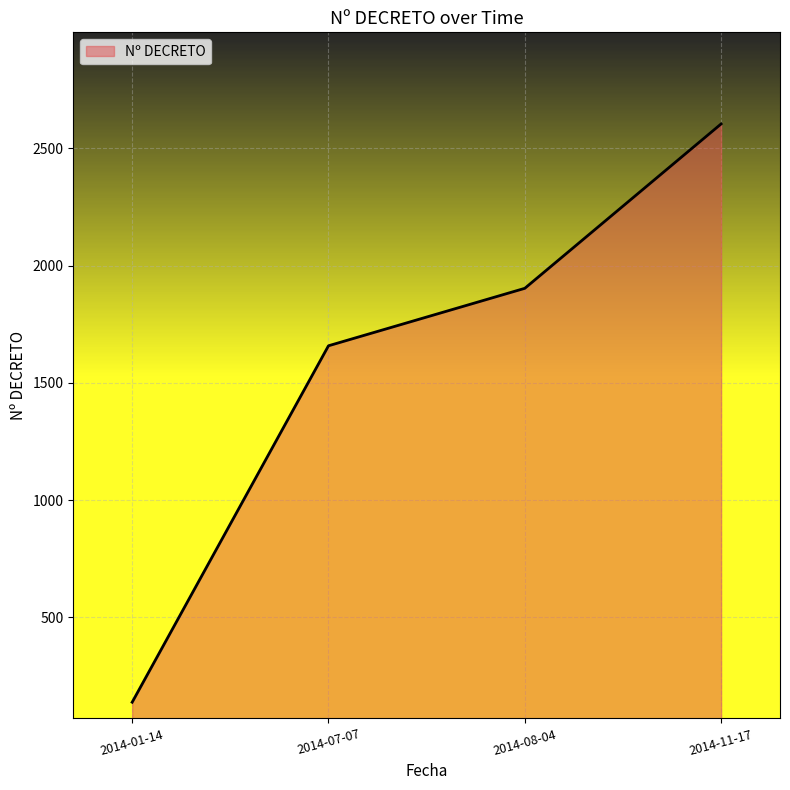

What is the difference between the values at 2014-01-14 and 2014-07-07?

1520